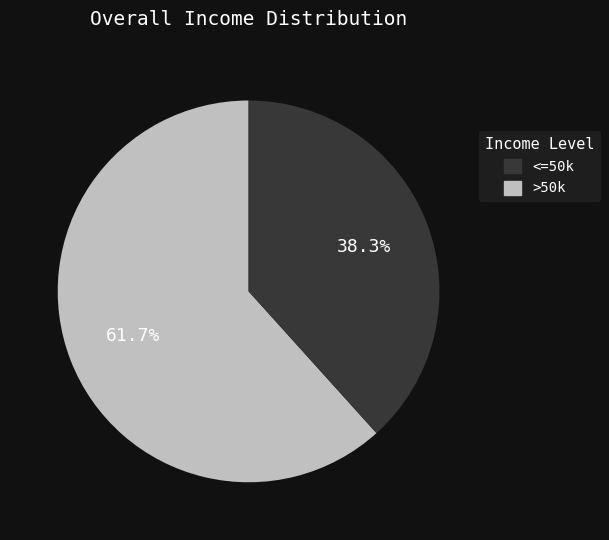

Is there any slice that represents more than half of the pie?

Yes